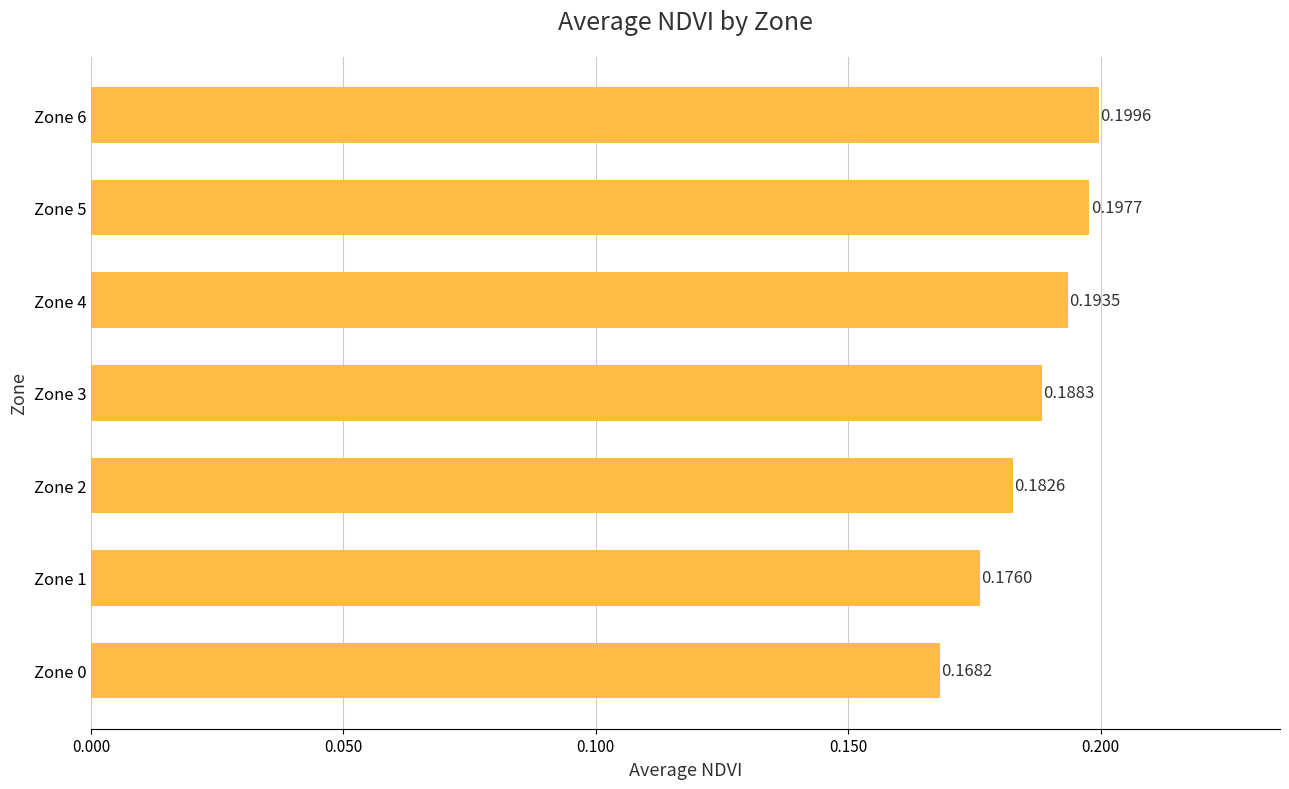

Rank the categories by value from highest to lowest.

Zone 6, Zone 5, Zone 4, Zone 3, Zone 2, Zone 1, Zone 0